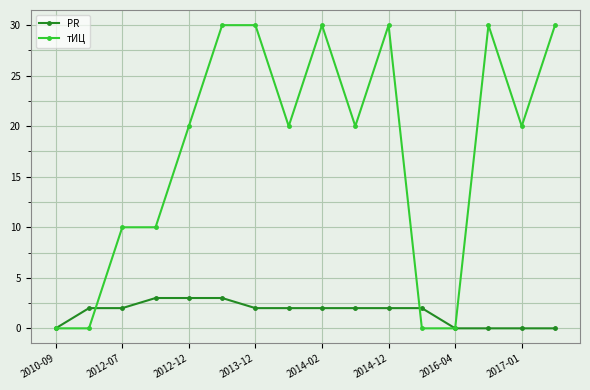

At how many categories does at least one series exceed 21?

6